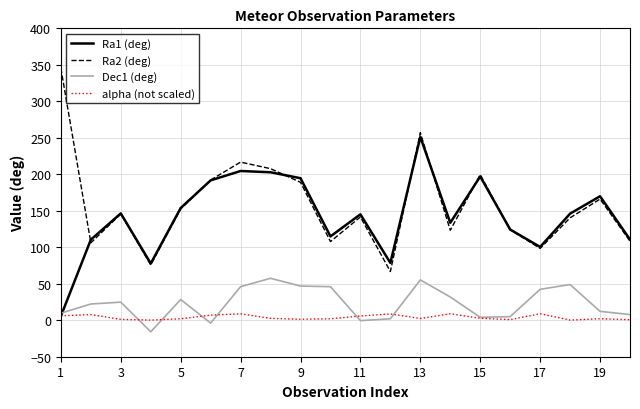

Which series has the largest range (max minus min)?

Ra2 (deg)